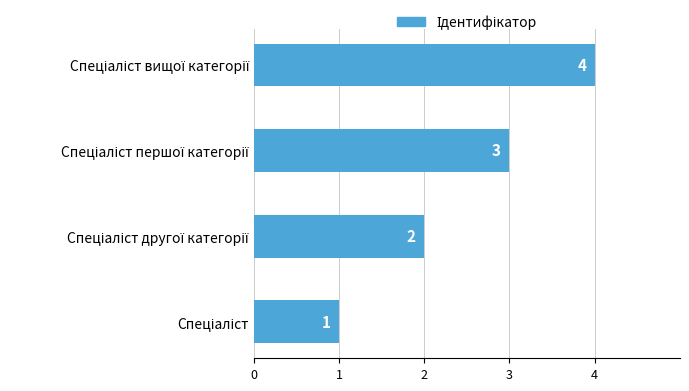

How many series are shown in this chart?

1